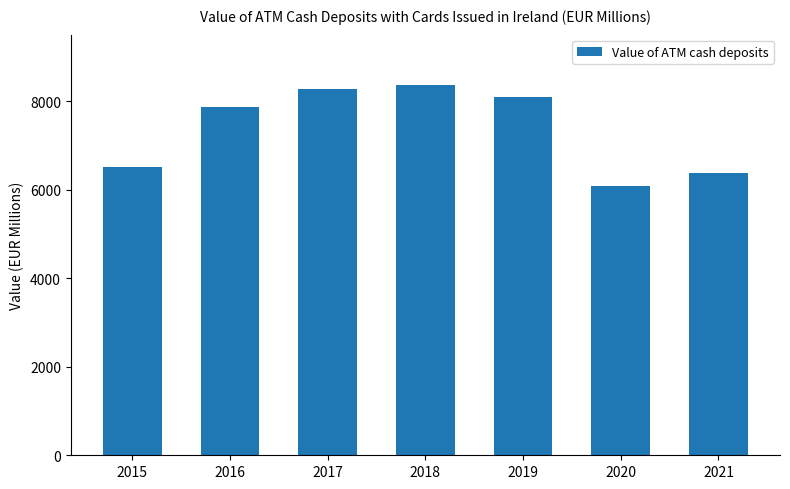

Where does the data first go above 7859?

2016